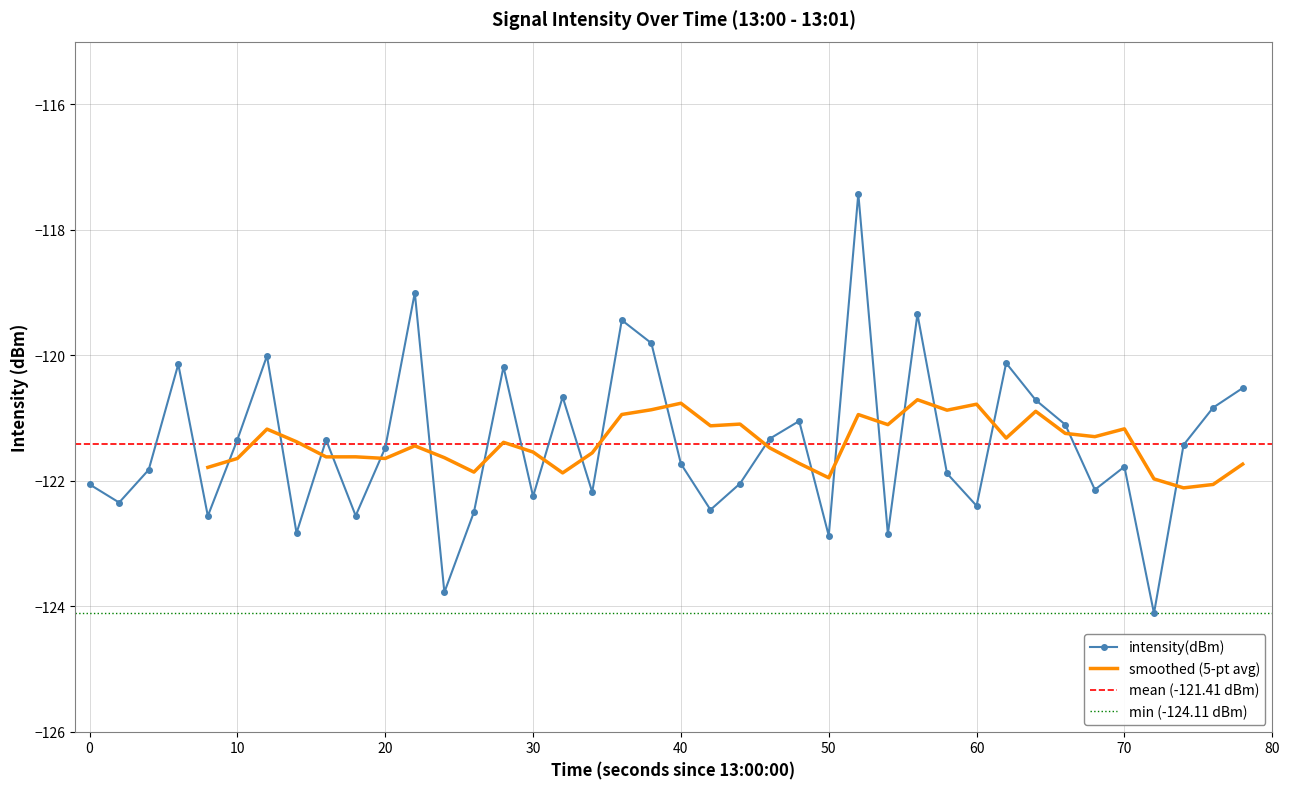

Reading left to right, extract all data points from this chart.

-122.1	-122.3	-121.8	-120.1	-122.6	-121.3	-120.0	-122.8	-121.3	-122.6	-121.5	-119.0	-123.8	-122.5	-120.2	-122.2	-120.7	-122.2	-119.4	-119.8	-121.7	-122.5	-122.0	-121.3	-121.0	-122.9	-117.4	-122.8	-119.3	-121.9	-122.4	-120.1	-120.7	-121.1	-122.1	-121.8	-124.1	-121.4	-120.8	-120.5